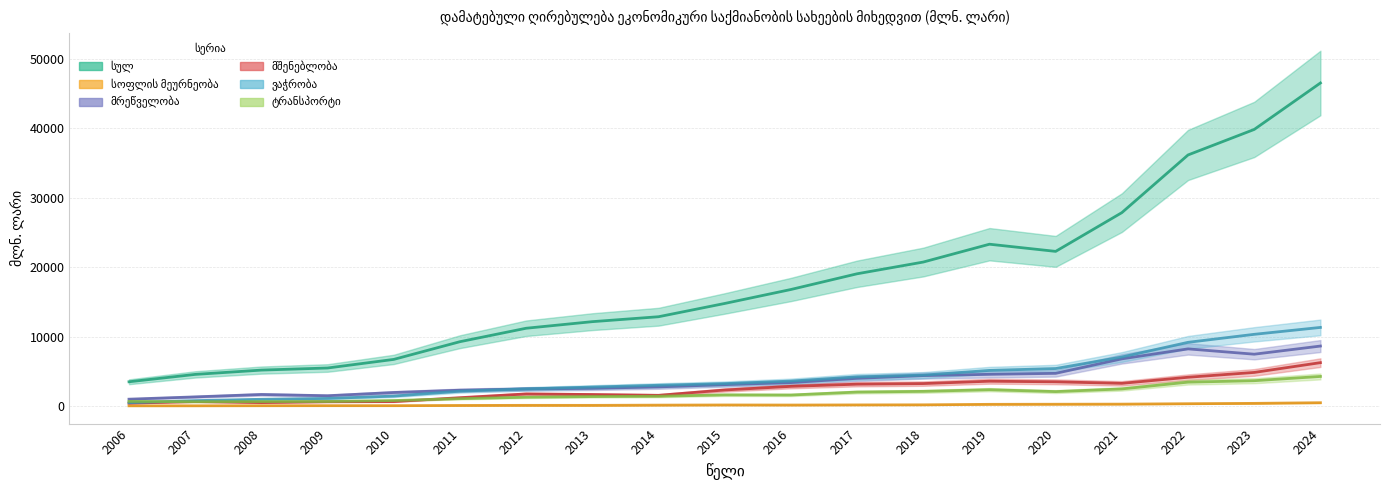

Where is the first local maximum for სოფლის მეურნეობა?

2009